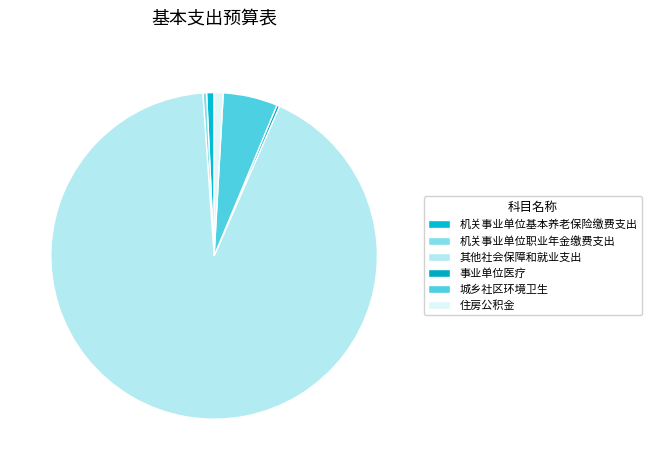

To the nearest percent, what is the difference between the 住房公积金 and 事业单位医疗 slice percentages?

1%